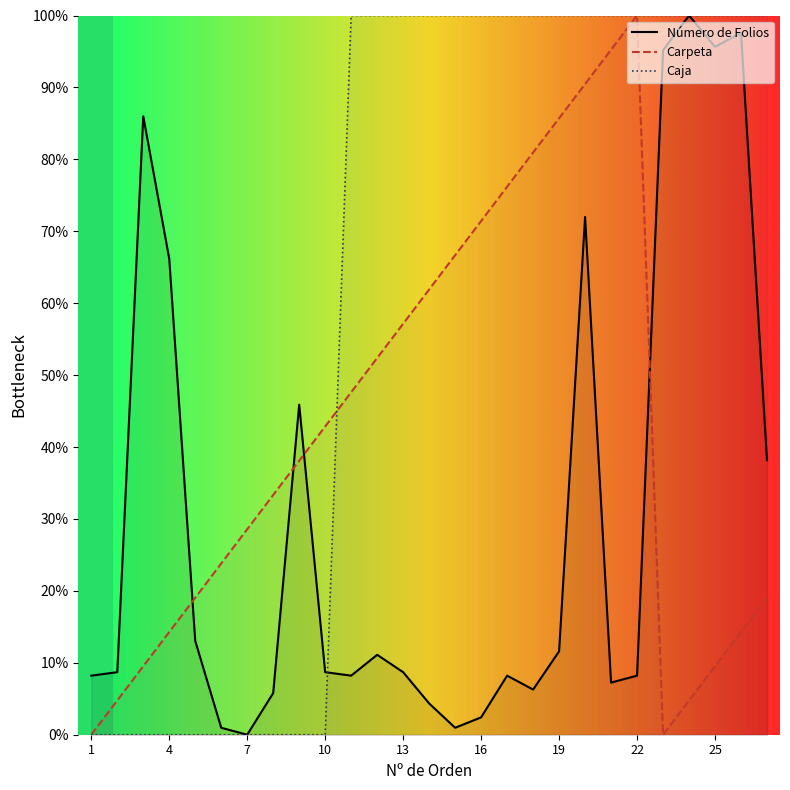

List the series in order of their overall mean, highest first.

Caja, Carpeta, Número de Folios